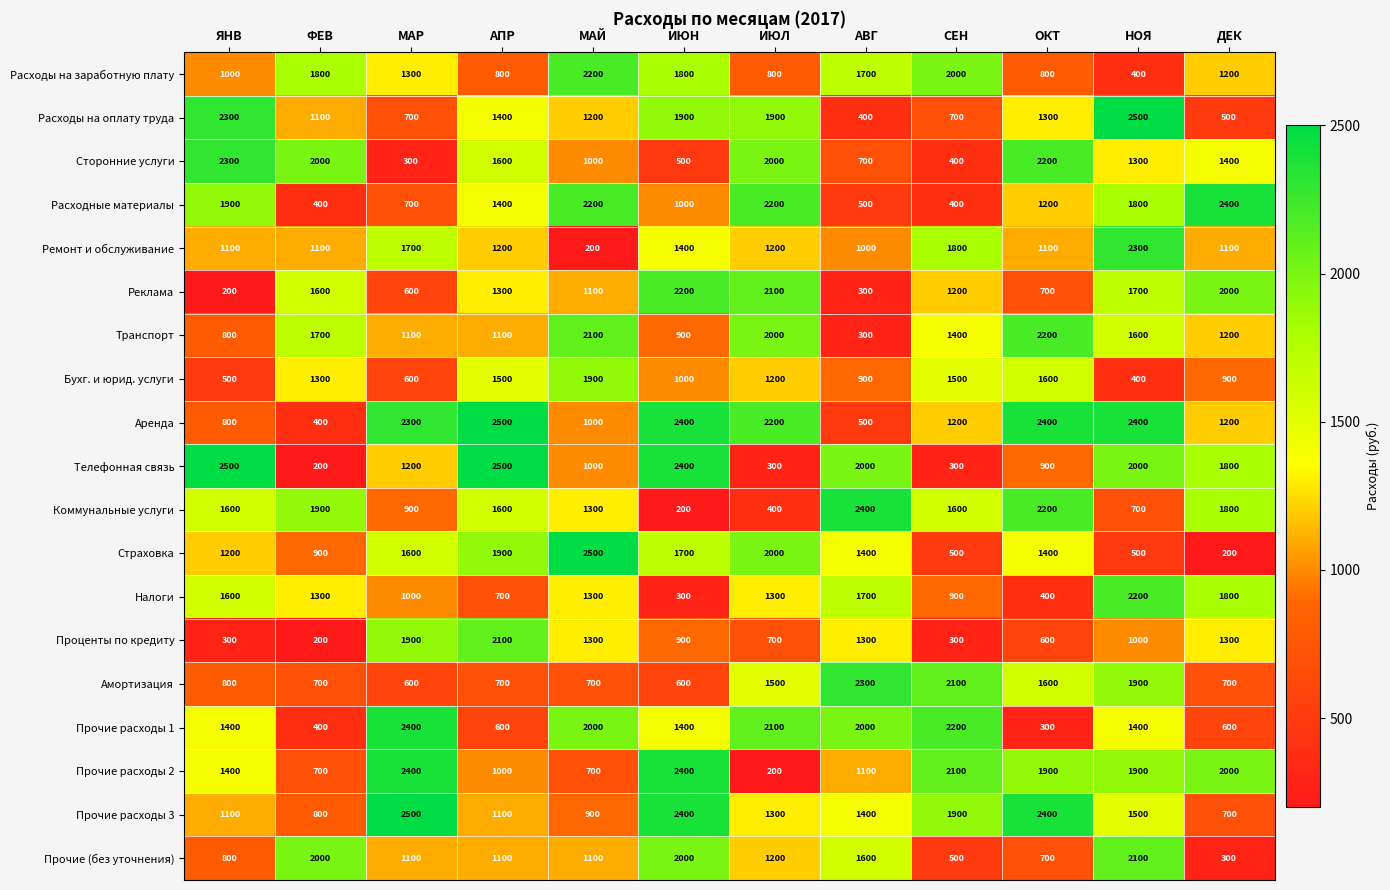

What is the maximum value shown in the chart?

2500